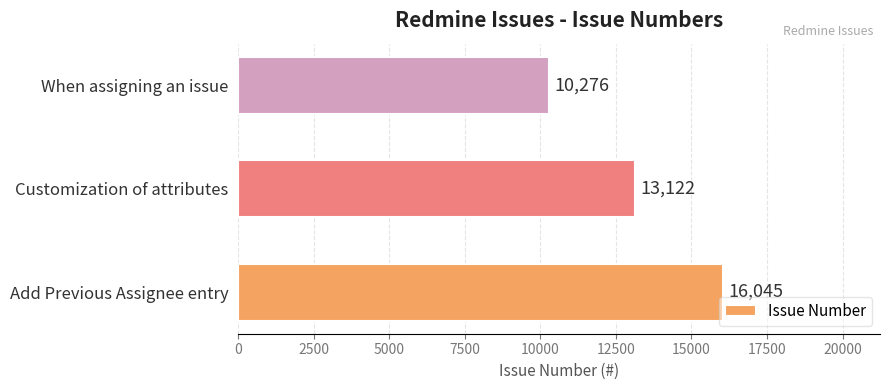

Reading bottom to top, what are all the values shown in this chart?

16045	13122	10276